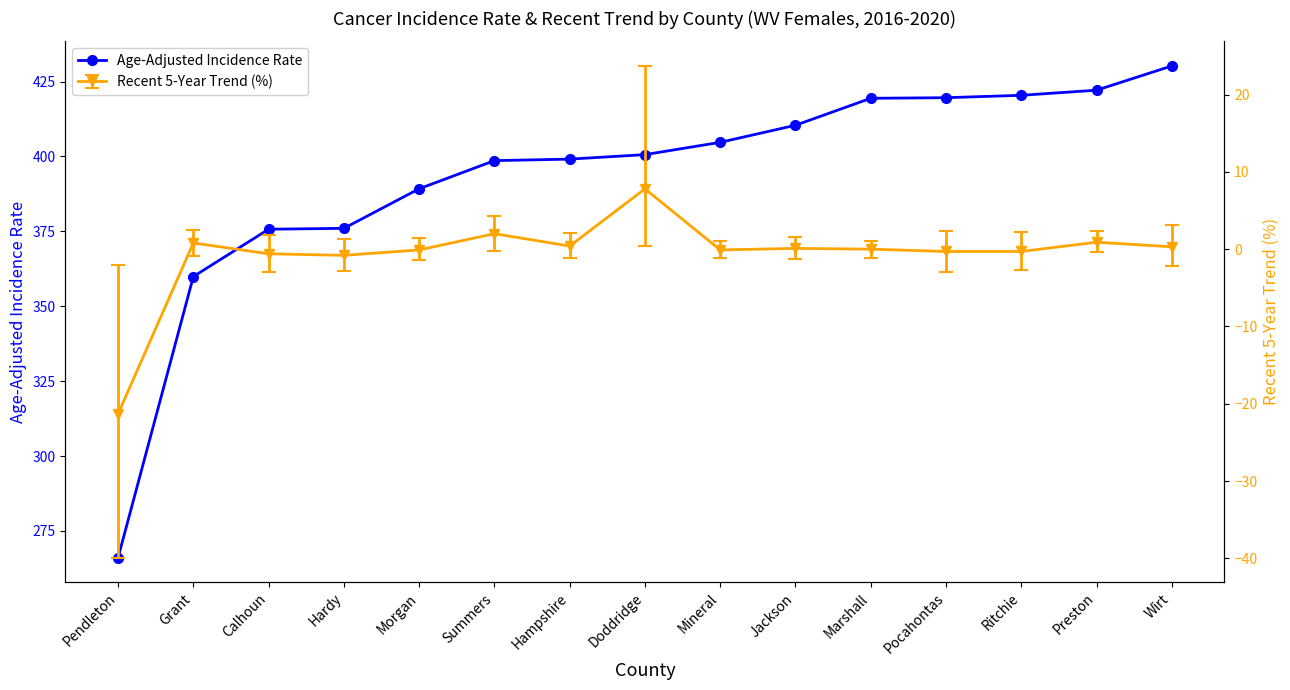

Where does the data first go above 400?

Doddridge